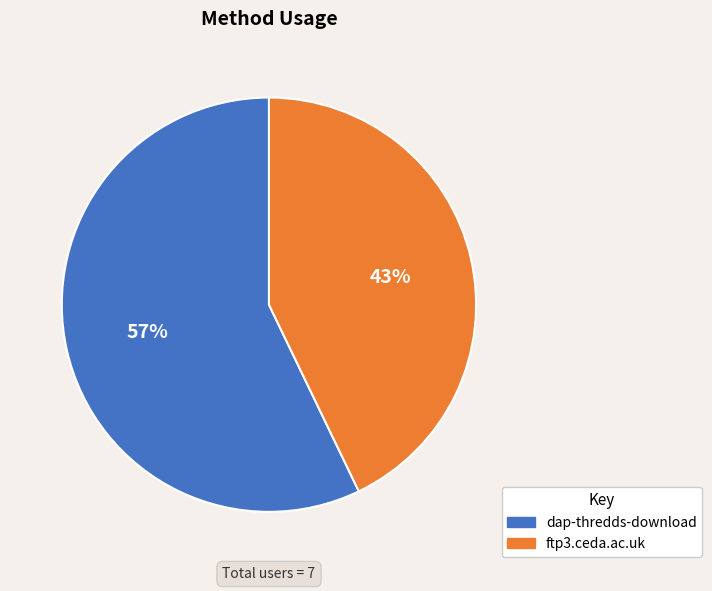

True or false: ftp3.ceda.ac.uk accounts for 50% of the total.

False